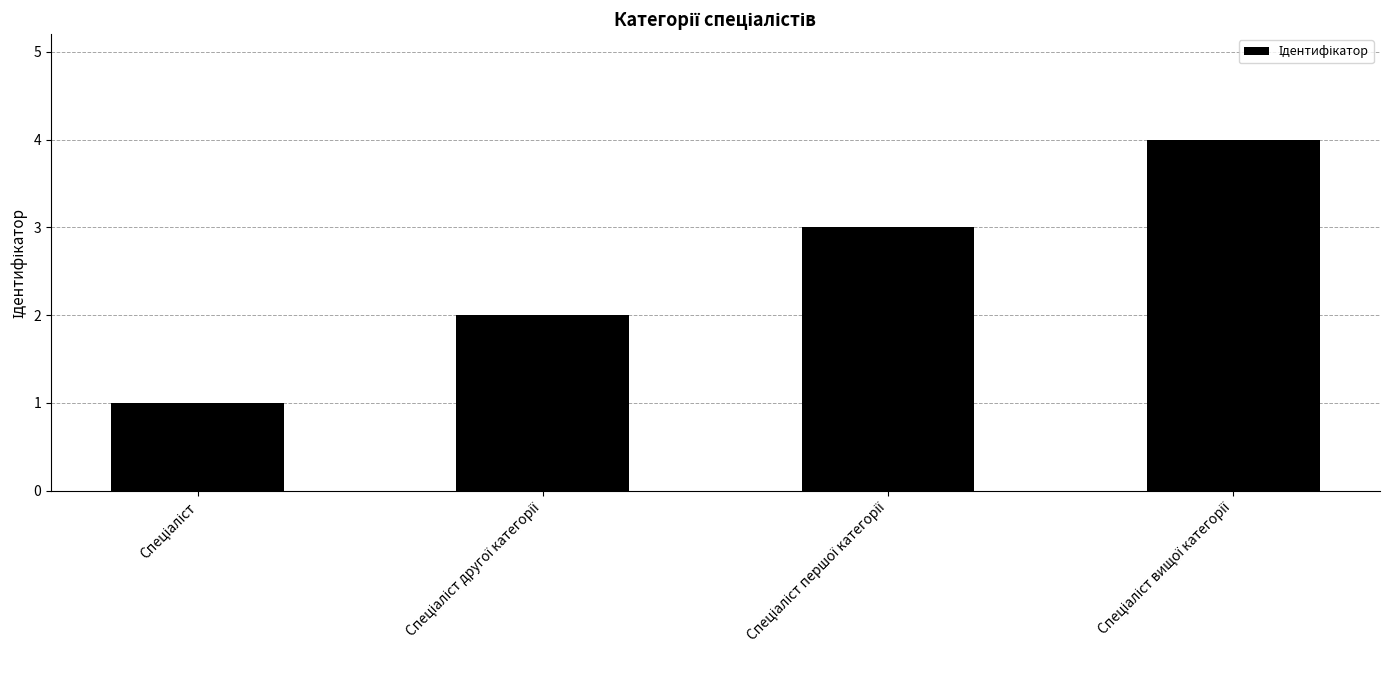

What is the difference between the maximum and minimum values?

3